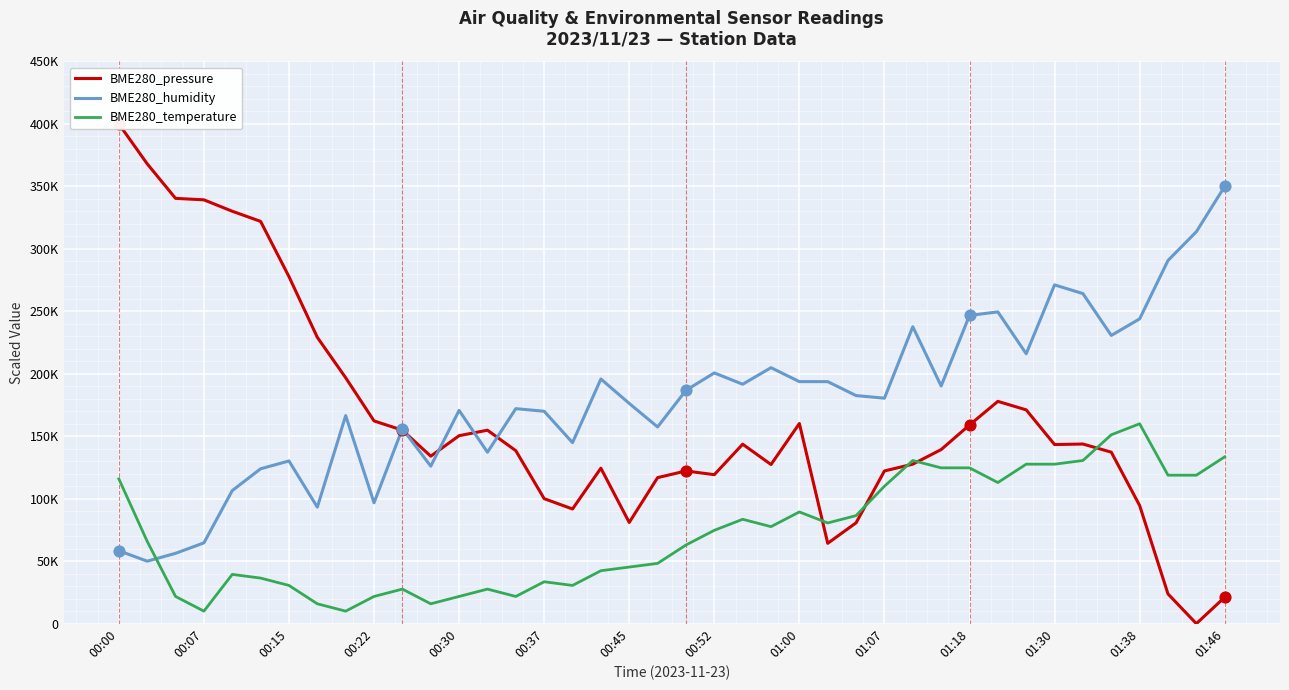

Is the value of BME280_humidity at 37 greater than the value of BME280_pressure at 28?

Yes